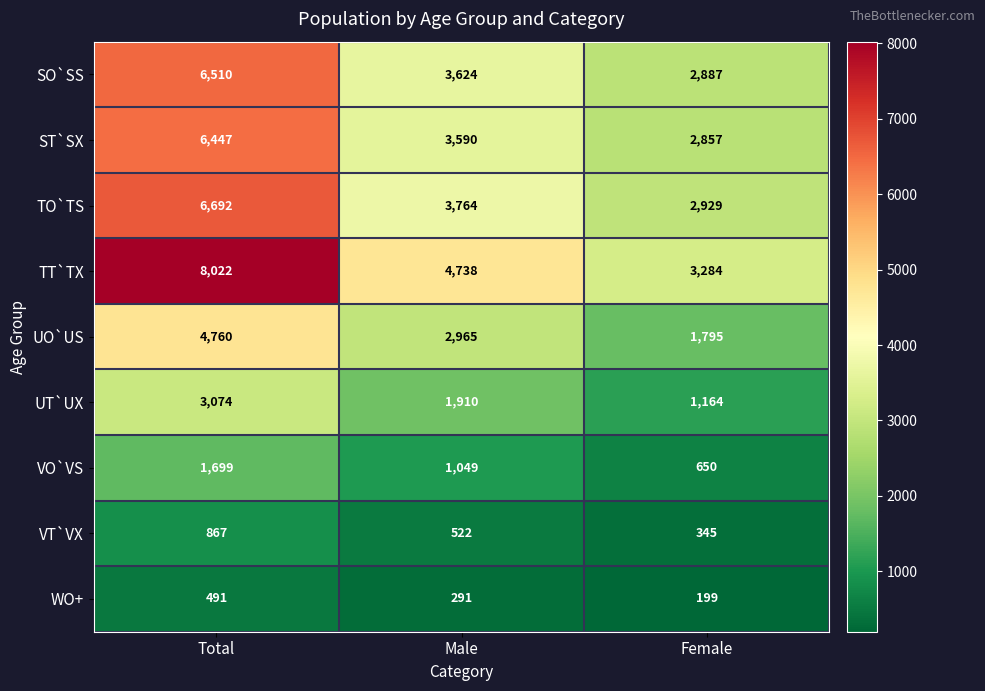

How many data points in ST`SX are less than 3590?

1